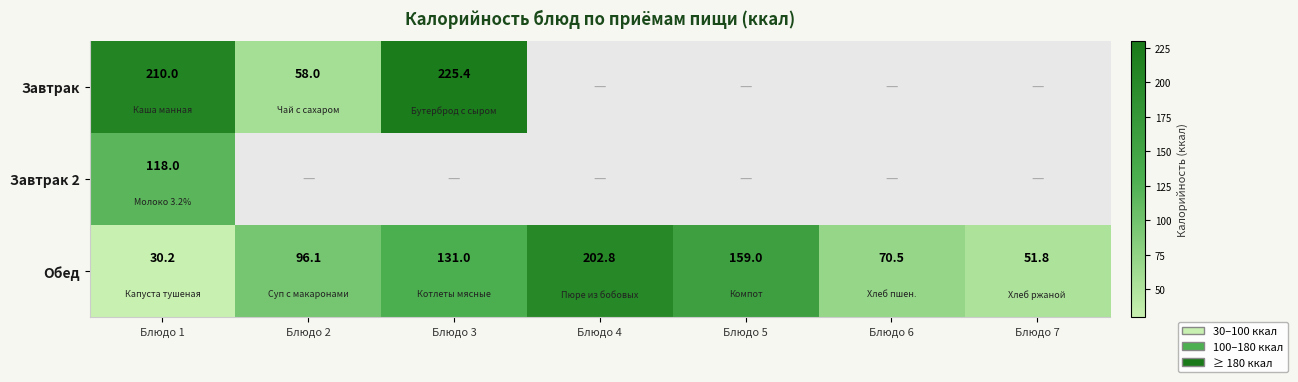

Is it true that Обед equals 43.6 at Блюдо 5?

False